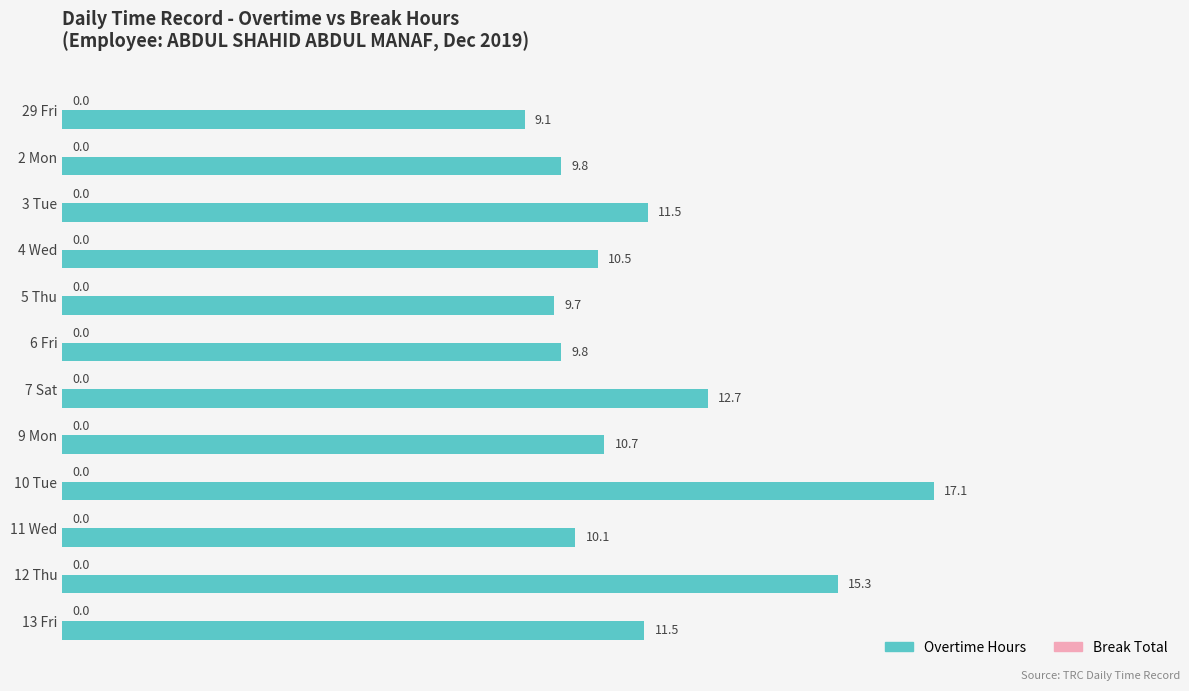

How many bars are there in total?

12